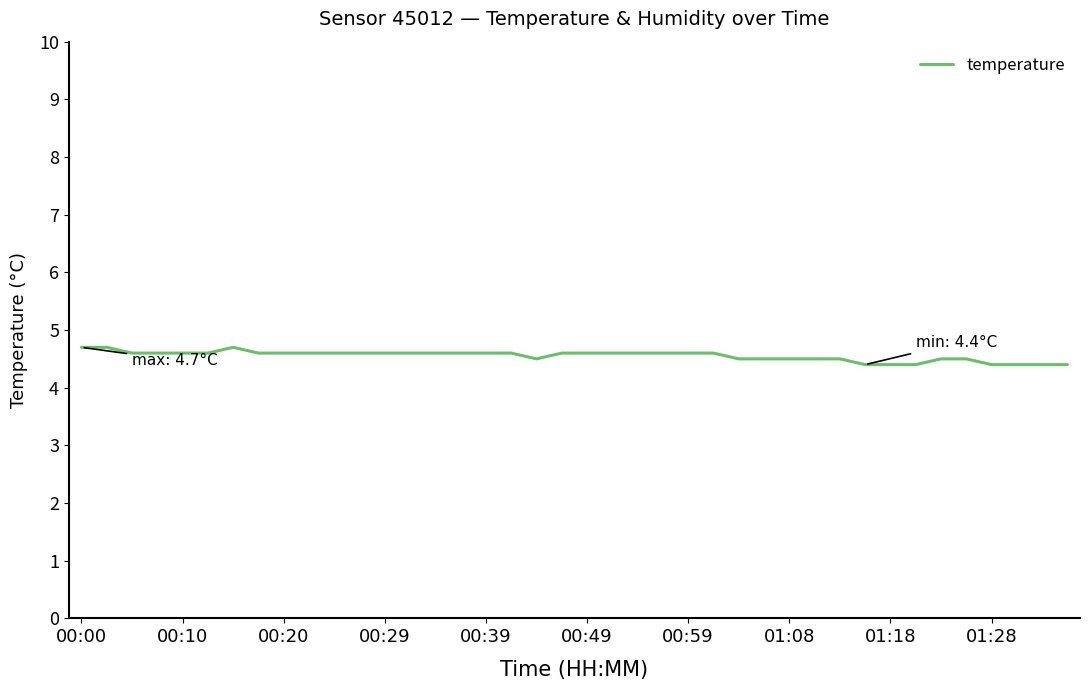

What is the sum of all values?

182.1